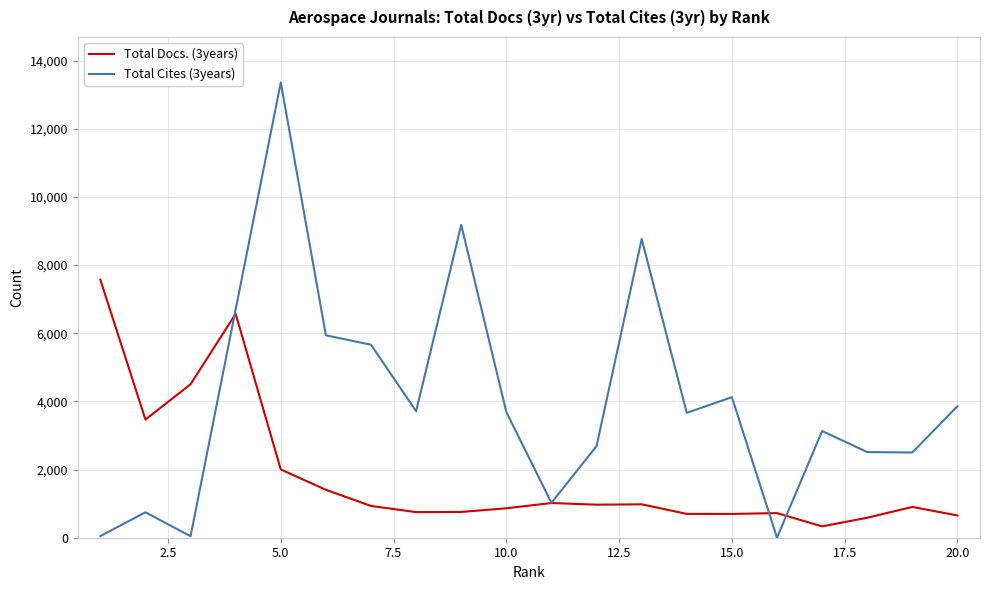

What is the greatest value displayed?

13357